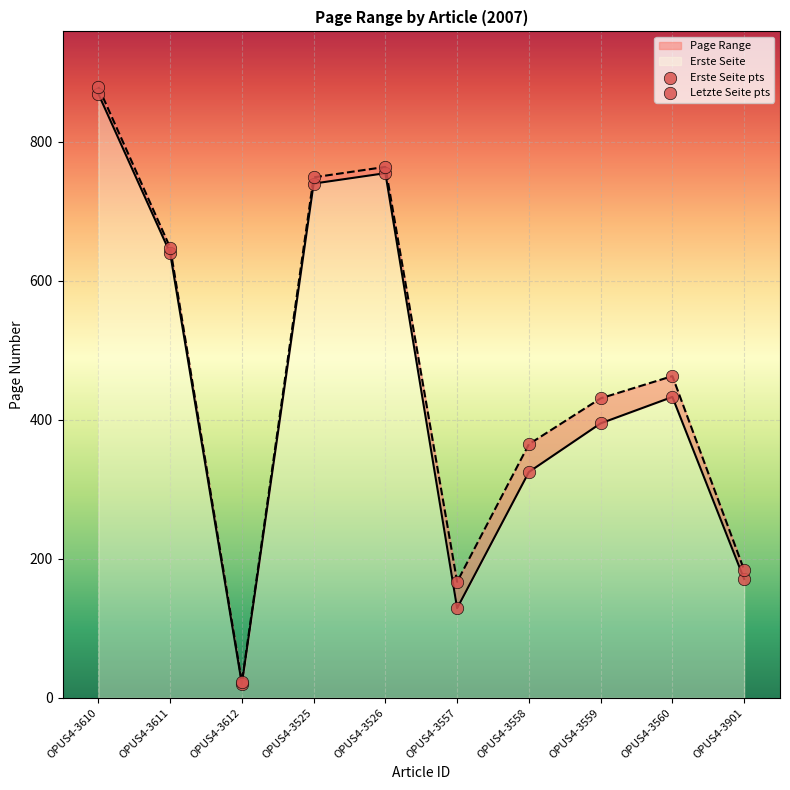

Which series contains the highest Y value?

Letzte Seite pts